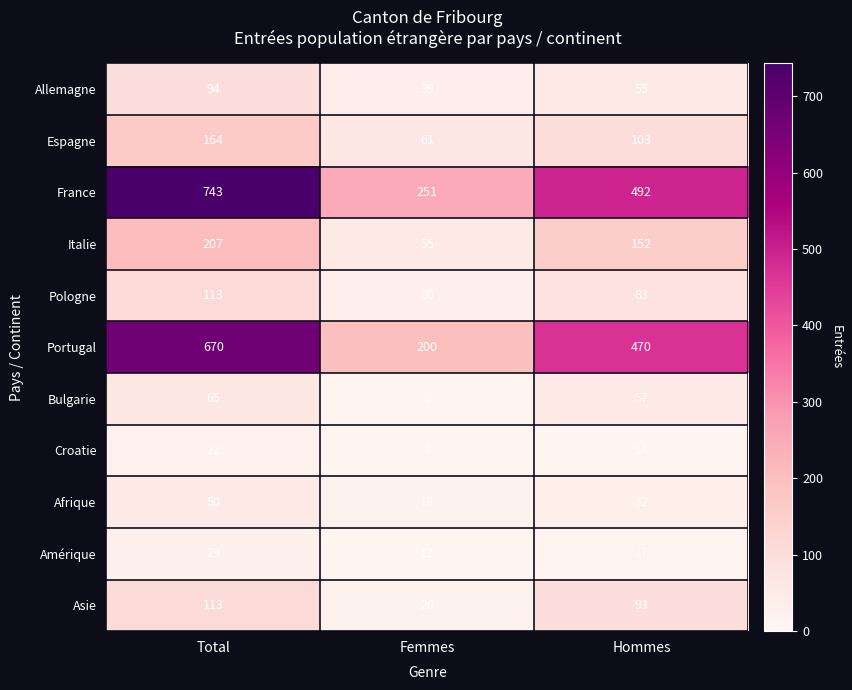

What is the difference between the maximum and minimum values in the Pologne series?

83